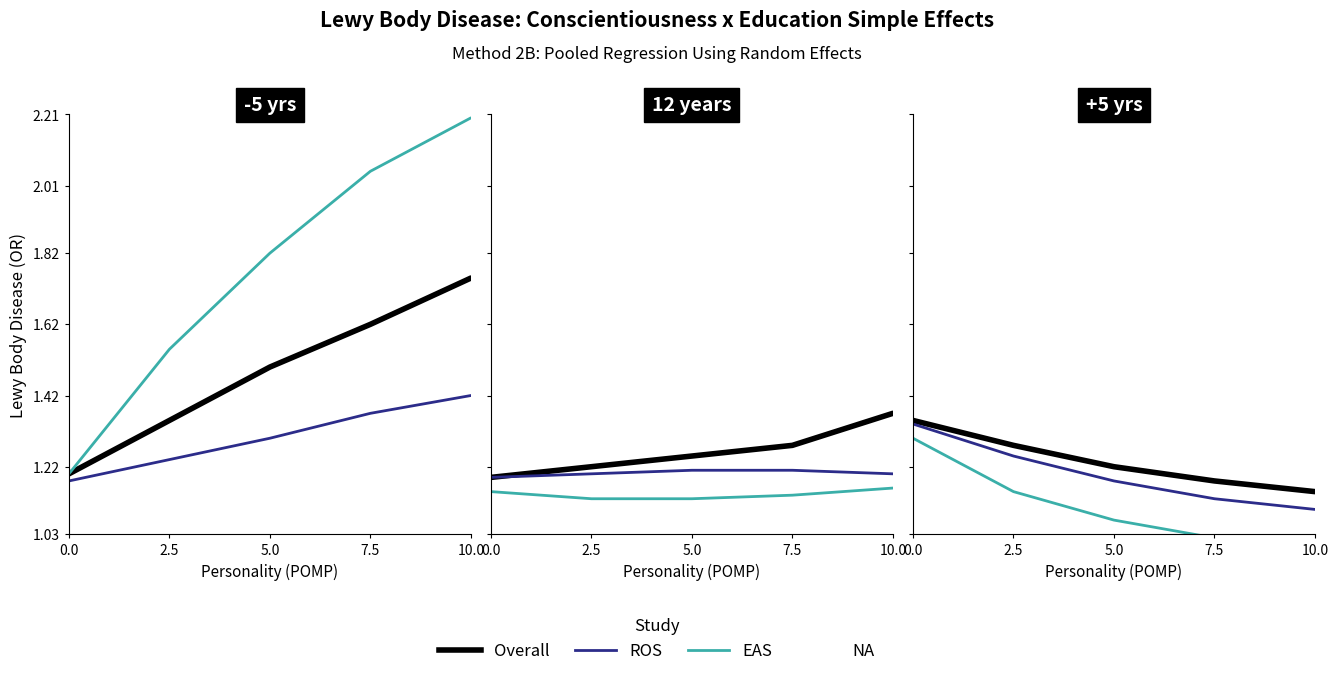

Is it true that EAS equals 1.1 at 2.5?

True